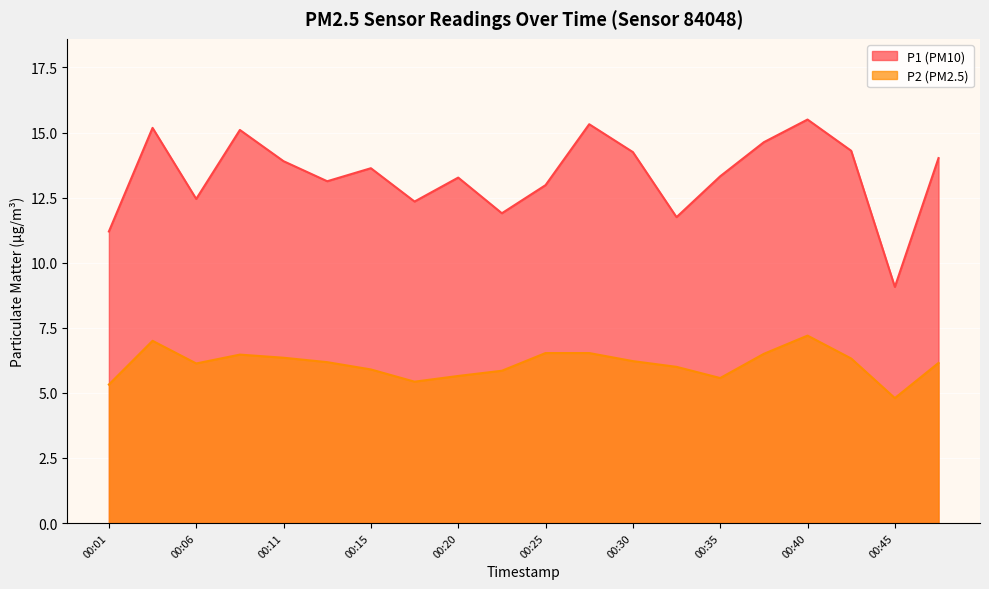

Which category has the lowest value in the P1 series?

00:45